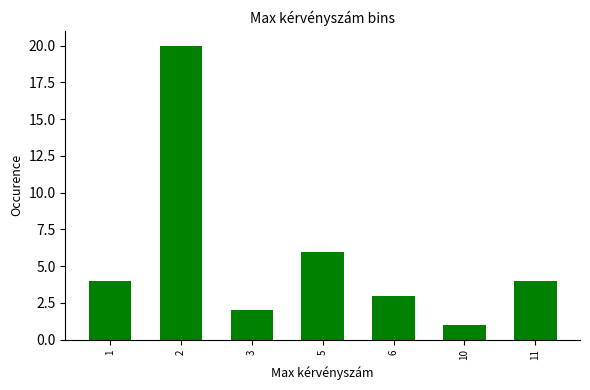

Reading left to right, extract all data points from this chart.

1=4	2=20	3=2	5=6	6=3	10=1	11=4